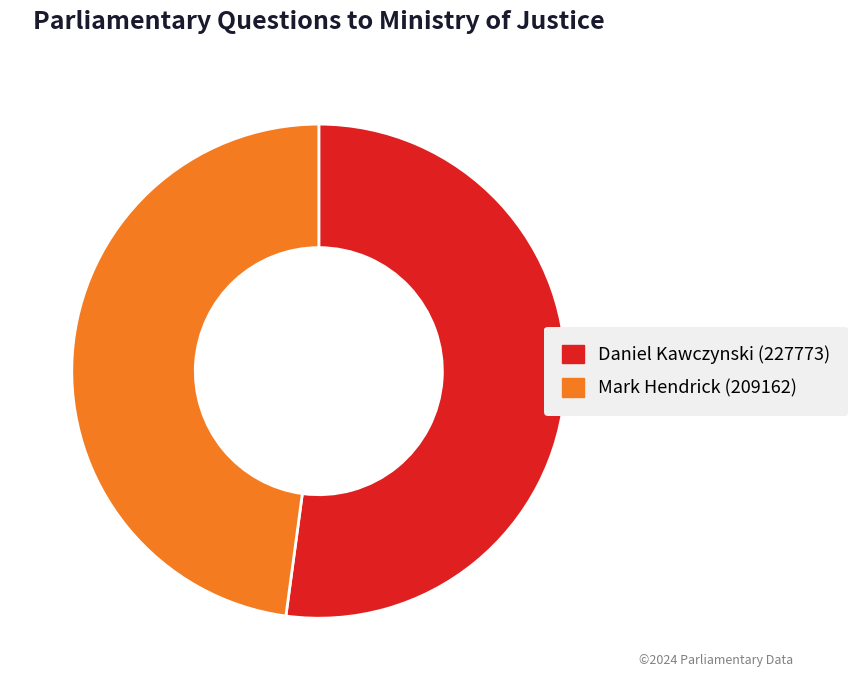

How many segments does this pie chart have?

2